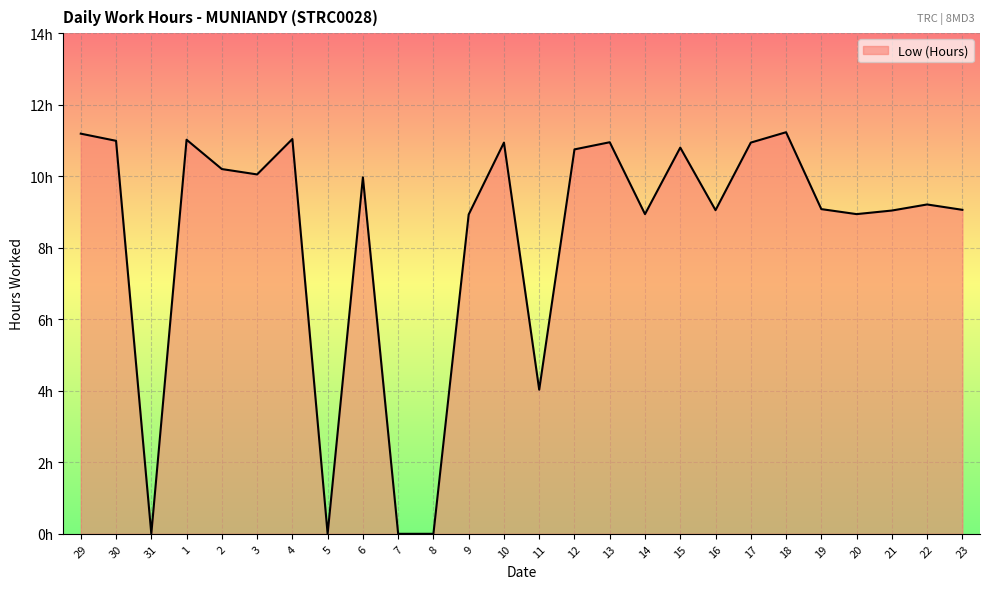

Rank the categories by value from lowest to highest.

31, 5, 7, 8, 11, 9, 14, 20, 21, 16, 23, 19, 22, 6, 3, 2, 12, 15, 10, 17, 13, 30, 1, 4, 29, 18